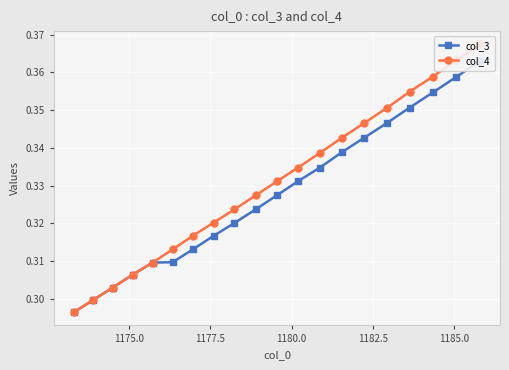

How many lines are shown in the chart?

2